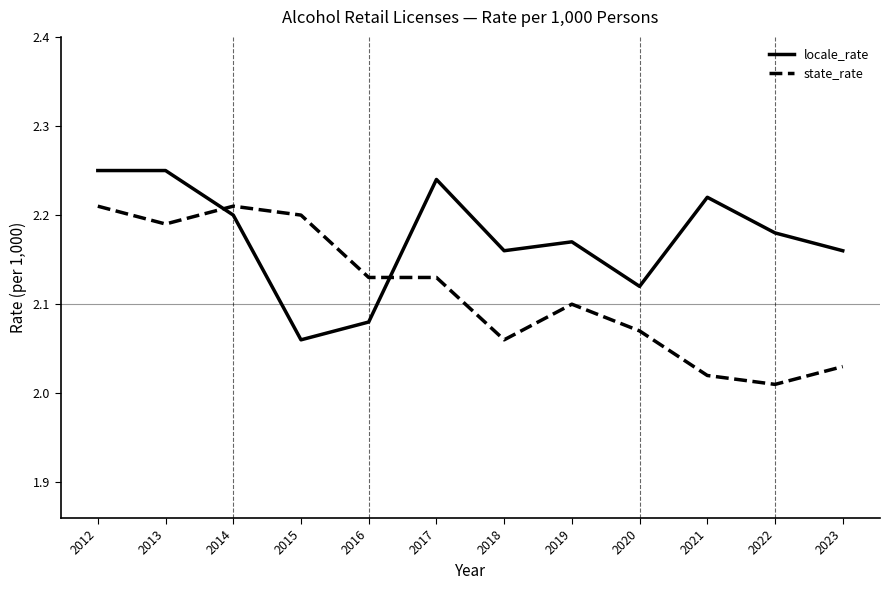

Is it true that state_rate equals 1.0 at 2023?

False